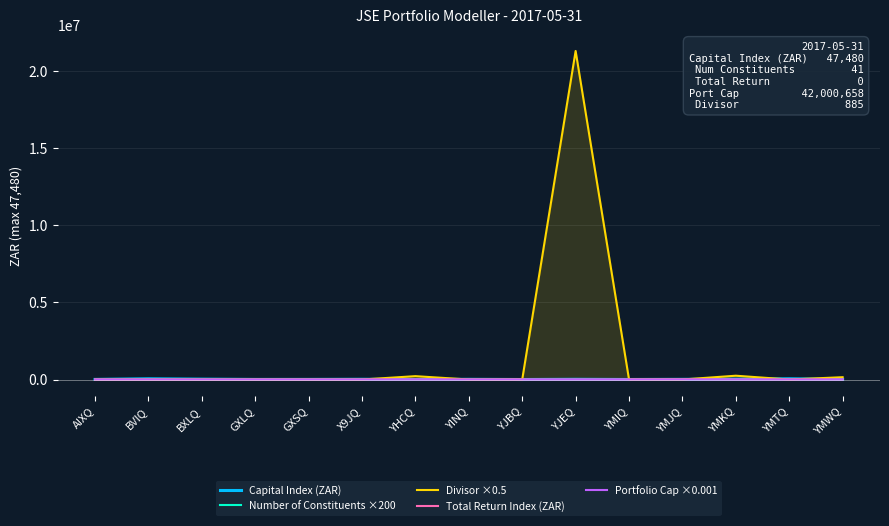

What is the difference between the maximum and minimum values in the Divisor ×0.5 series?

21327078.9